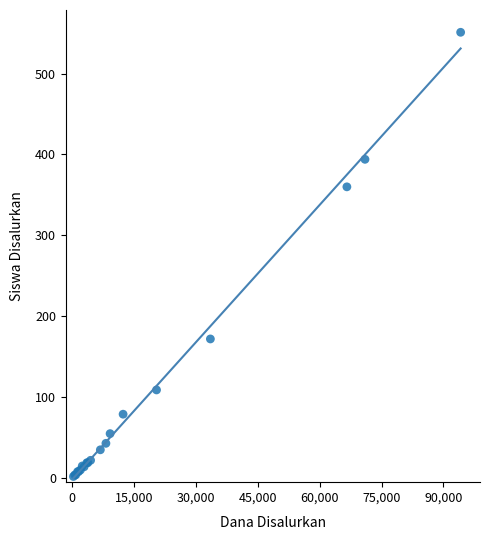

What Y value in the scatter plot is closest to 276?

360